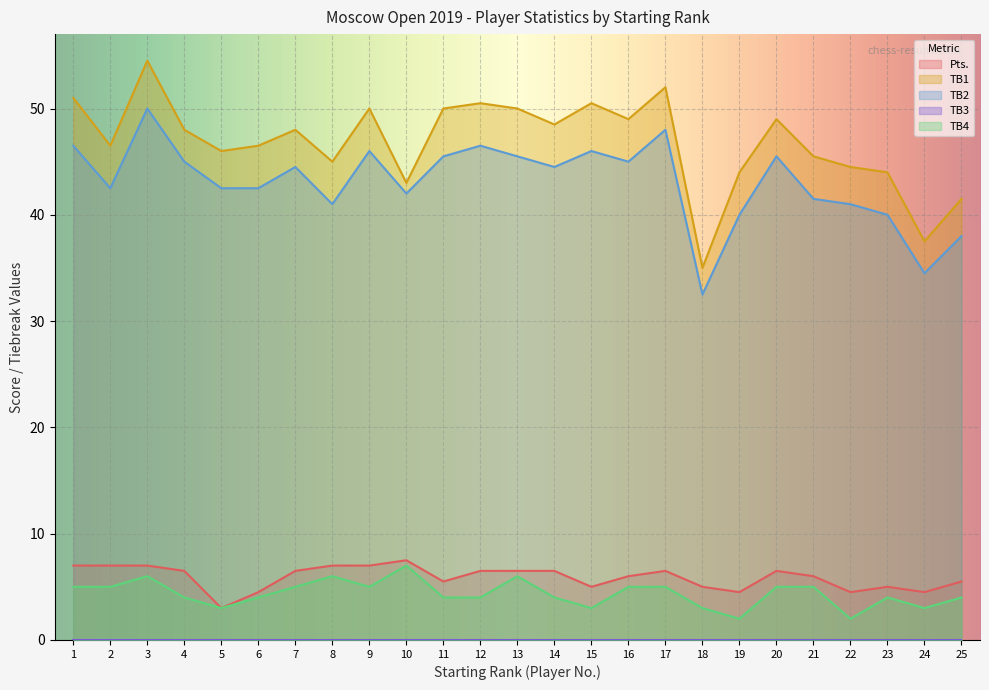

What is the difference between the TB4 values at 6 and 7?

1.0